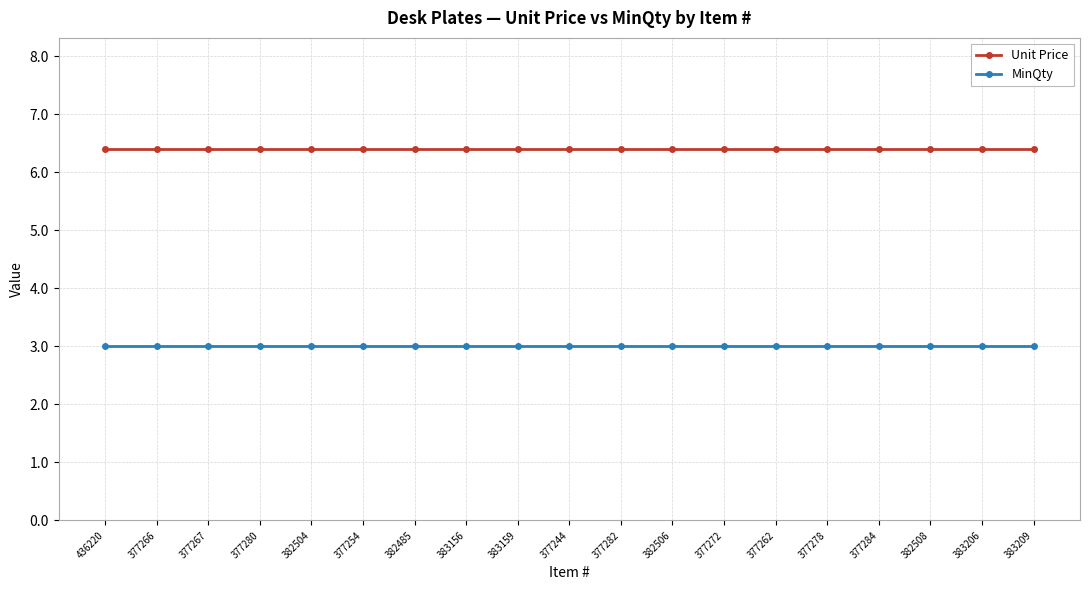

How many distinct data groups are displayed?

2